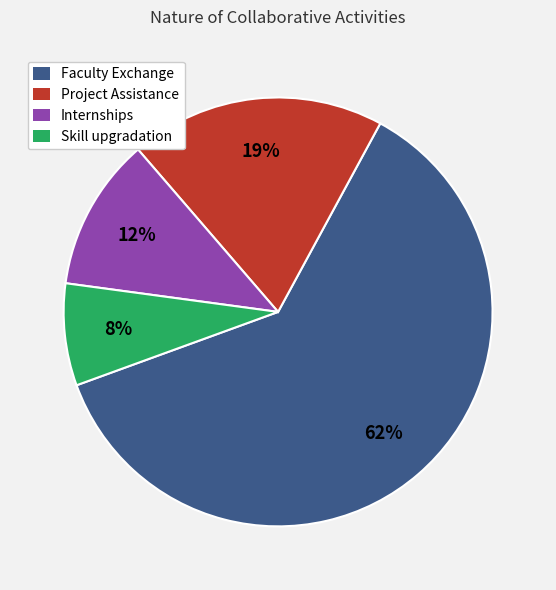

Which has a higher value, Internships or Project Assistance?

Project Assistance